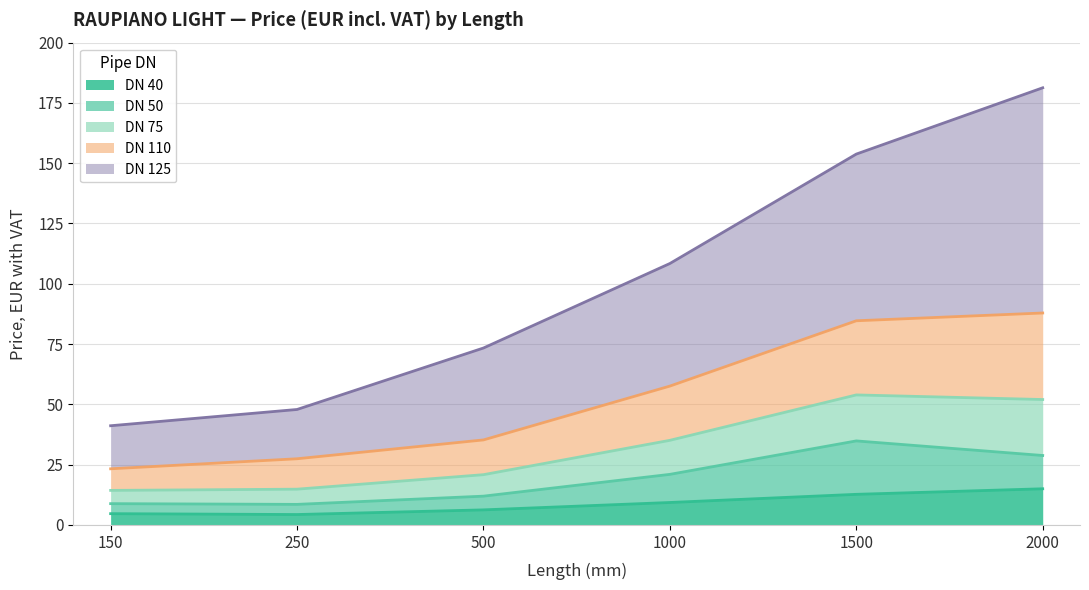

Is it true that DN 40 equals 6.5 at 2000?

False